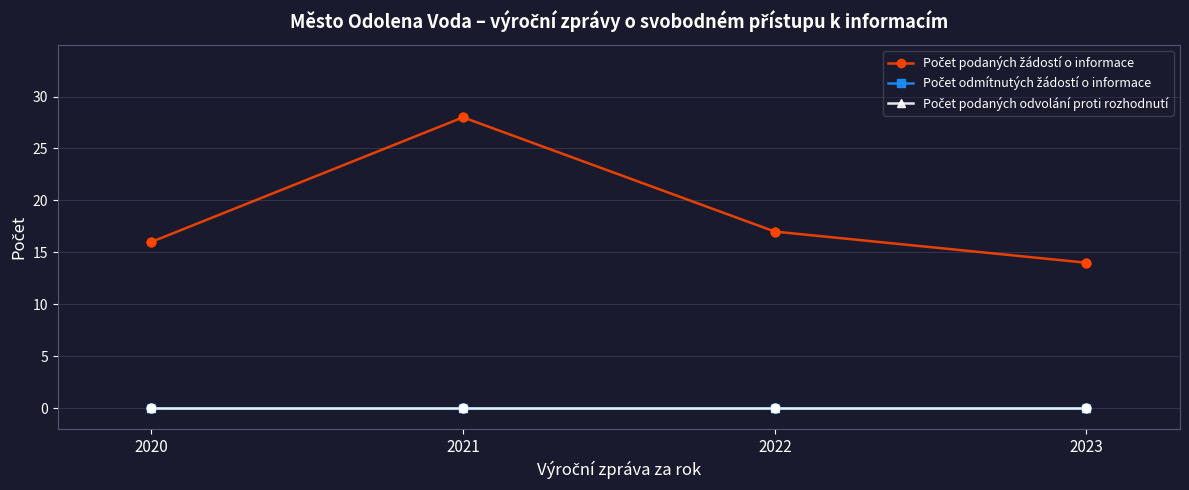

Is the value of Počet odmítnutých žádostí o informace at 2022 greater than the value of Počet podaných žádostí o informace at 2020?

No